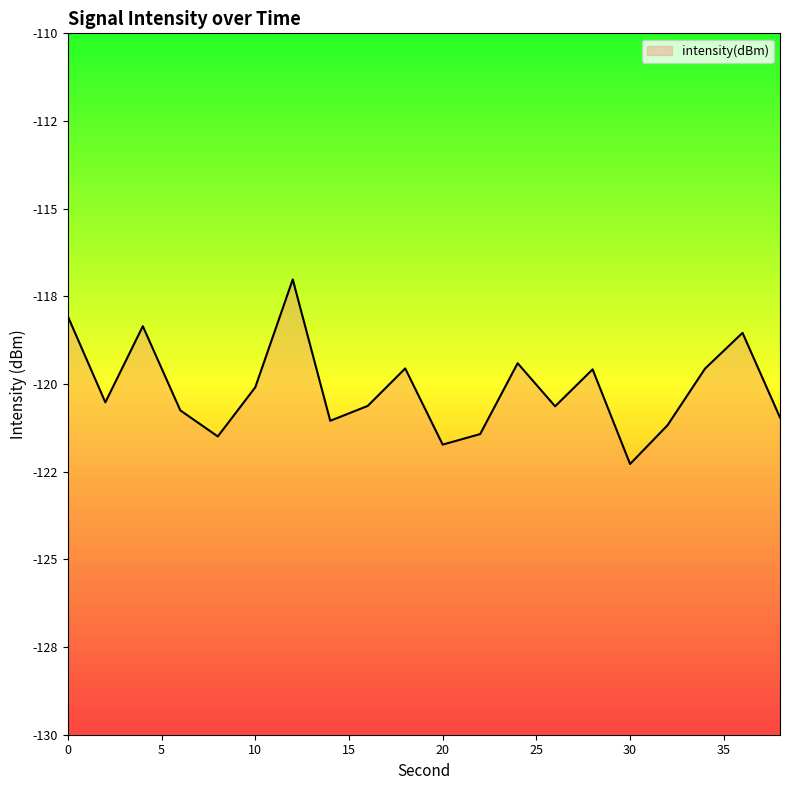

How many categories are shown in the chart?

20